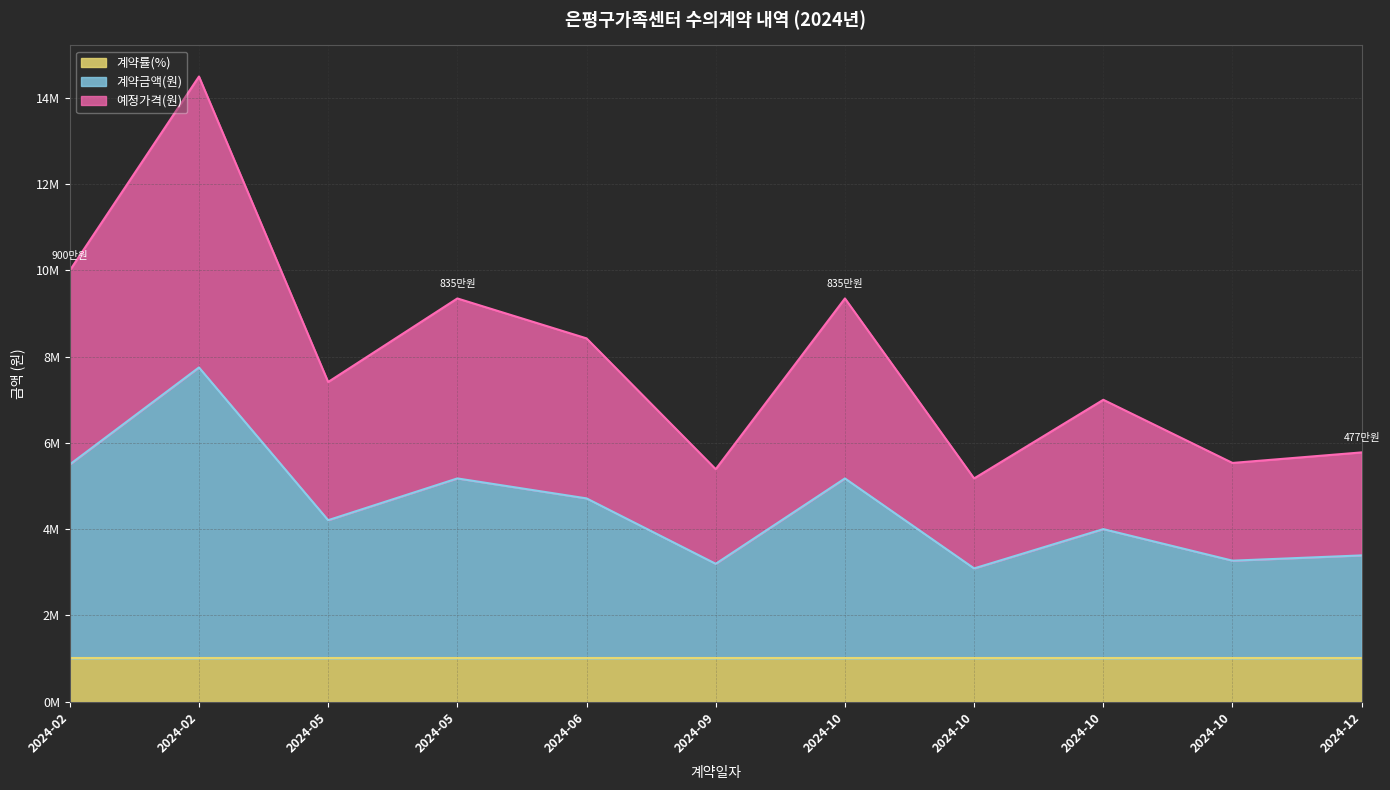

Does the chart display data point markers on the line(s)?

No